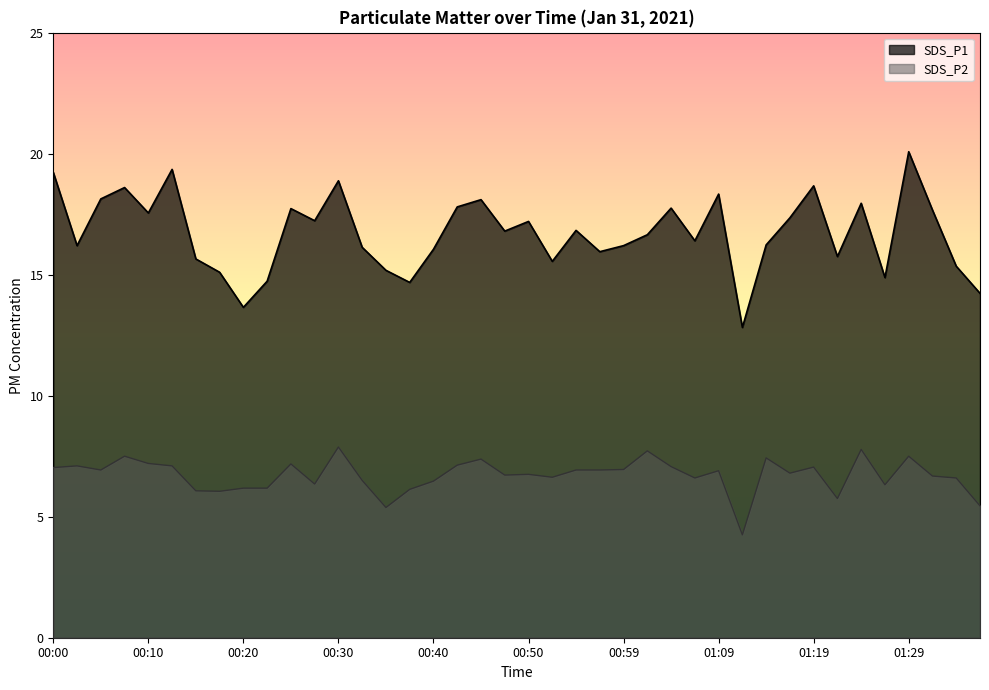

How many distinct data groups are displayed?

2